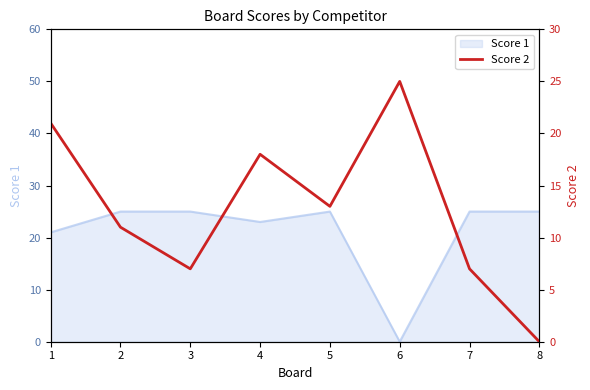

What is the maximum value for Score 1?

25